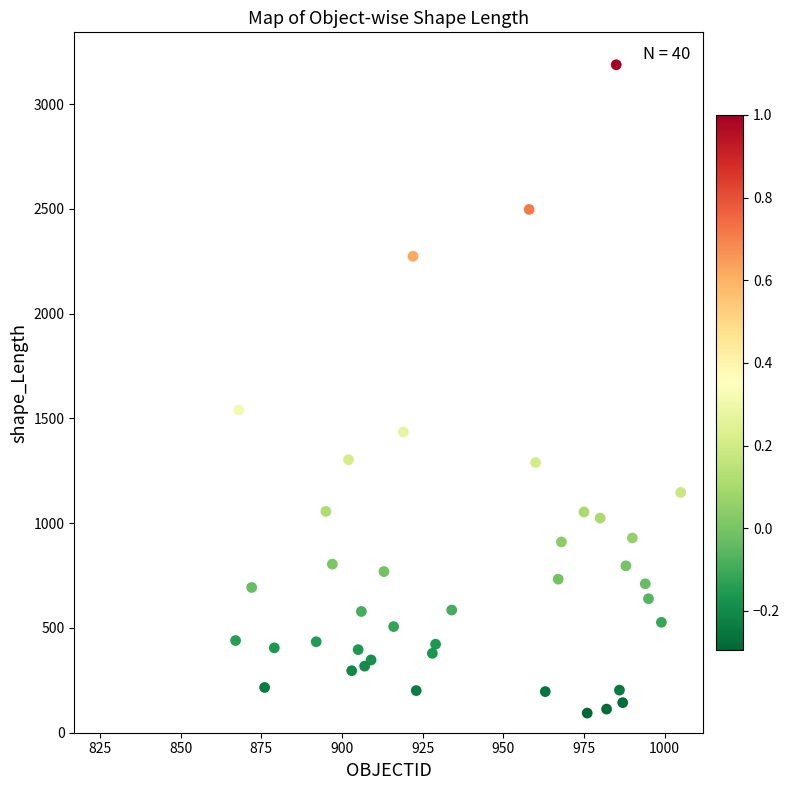

What Y value in the scatter plot is closest to 1640?

1539.8